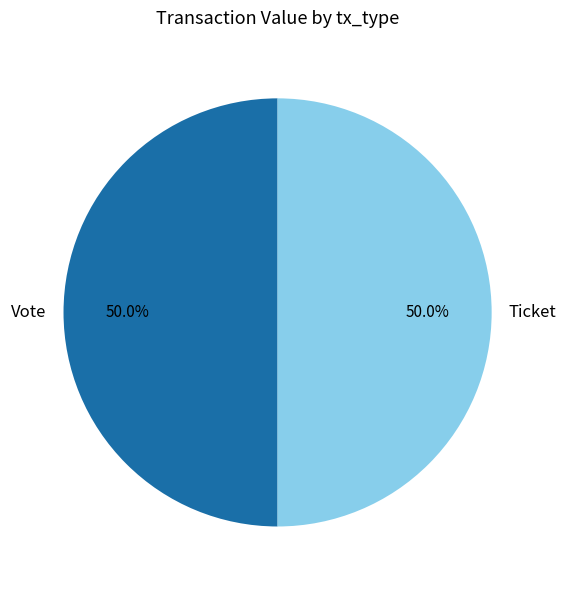

What percentage do Ticket and Vote together represent?

100.0%